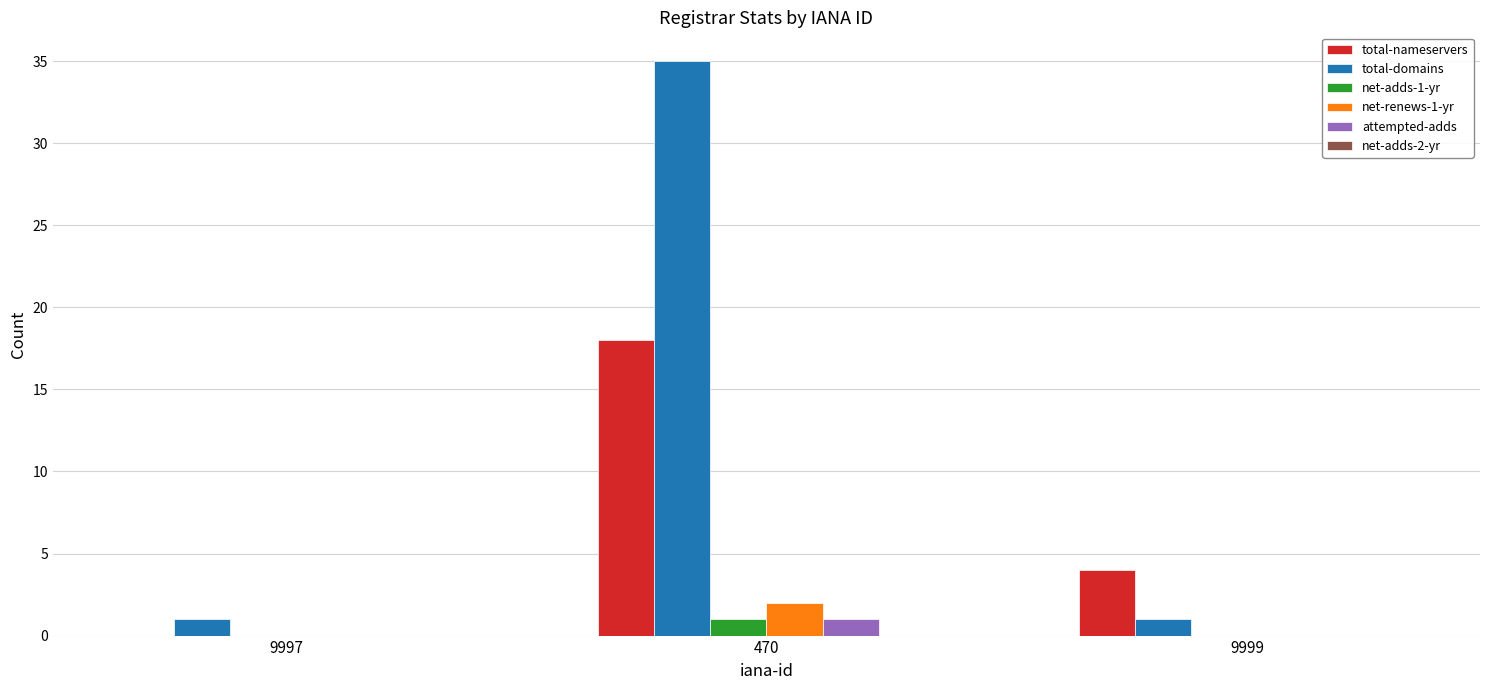

What value does the net-renews-1-yr series have at 470?

2